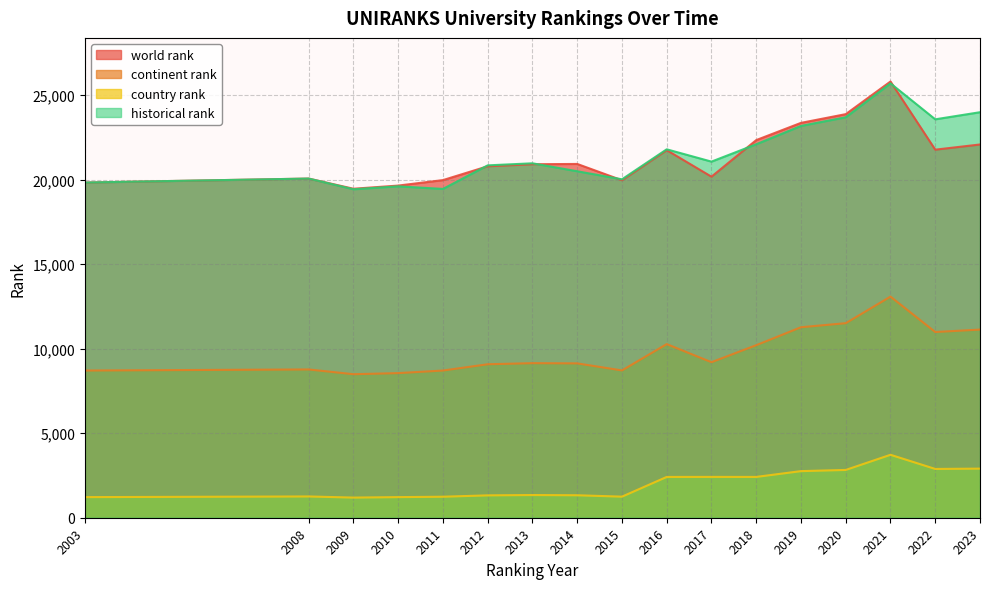

What is the spread (max minus min) of values at 2023?

21091